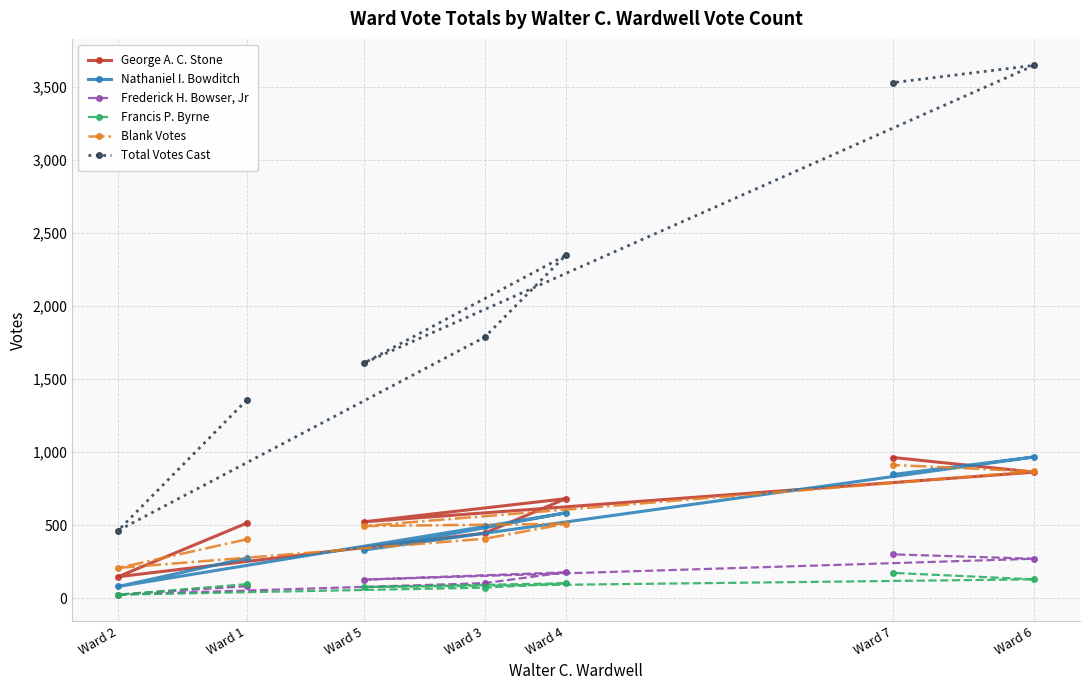

What is the difference between the second highest and minimum values in the Blank Votes series?

661